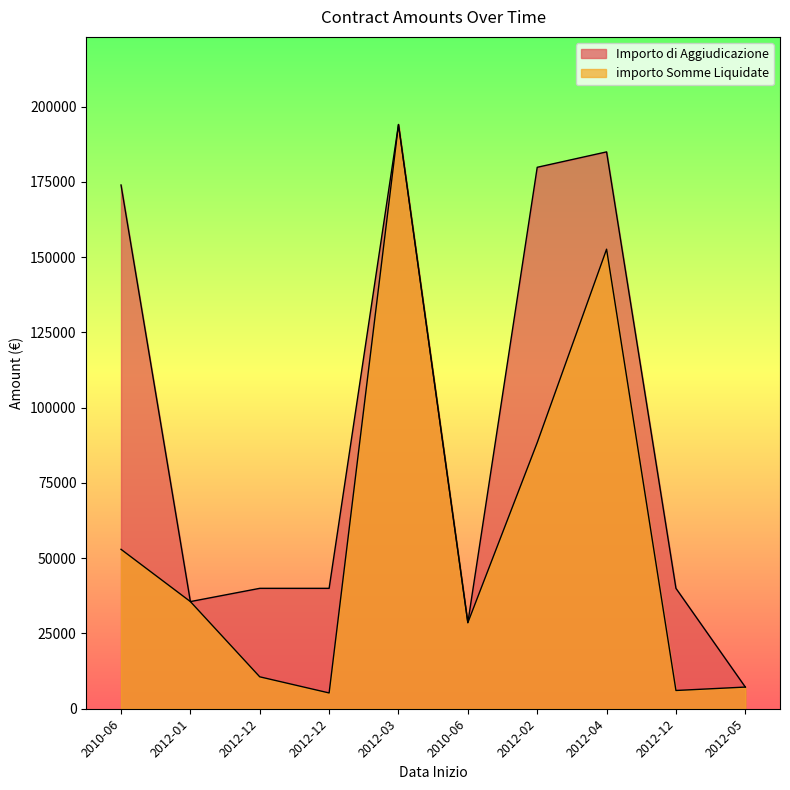

The Importo di Aggiudicazione series shows 60608.8 at 2012-04. True or false?

False